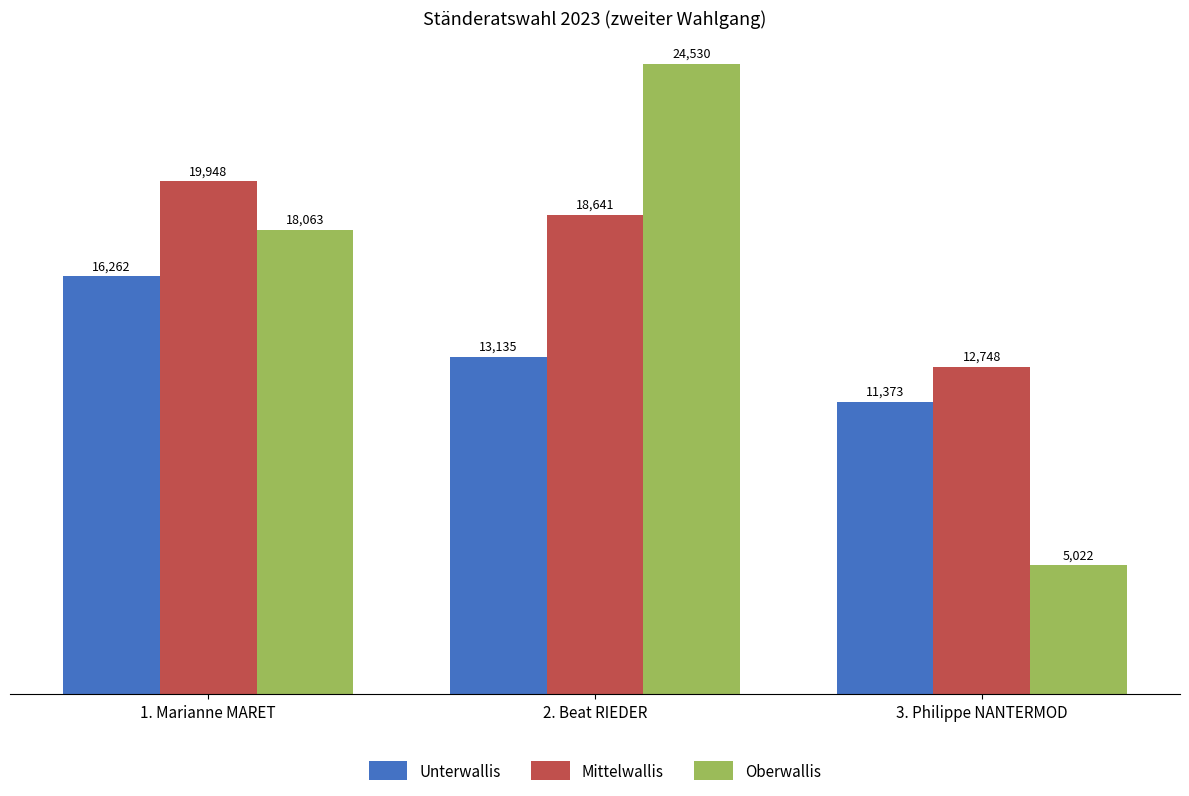

Where does the Mittelwallis series first go above 18641?

1. Marianne MARET